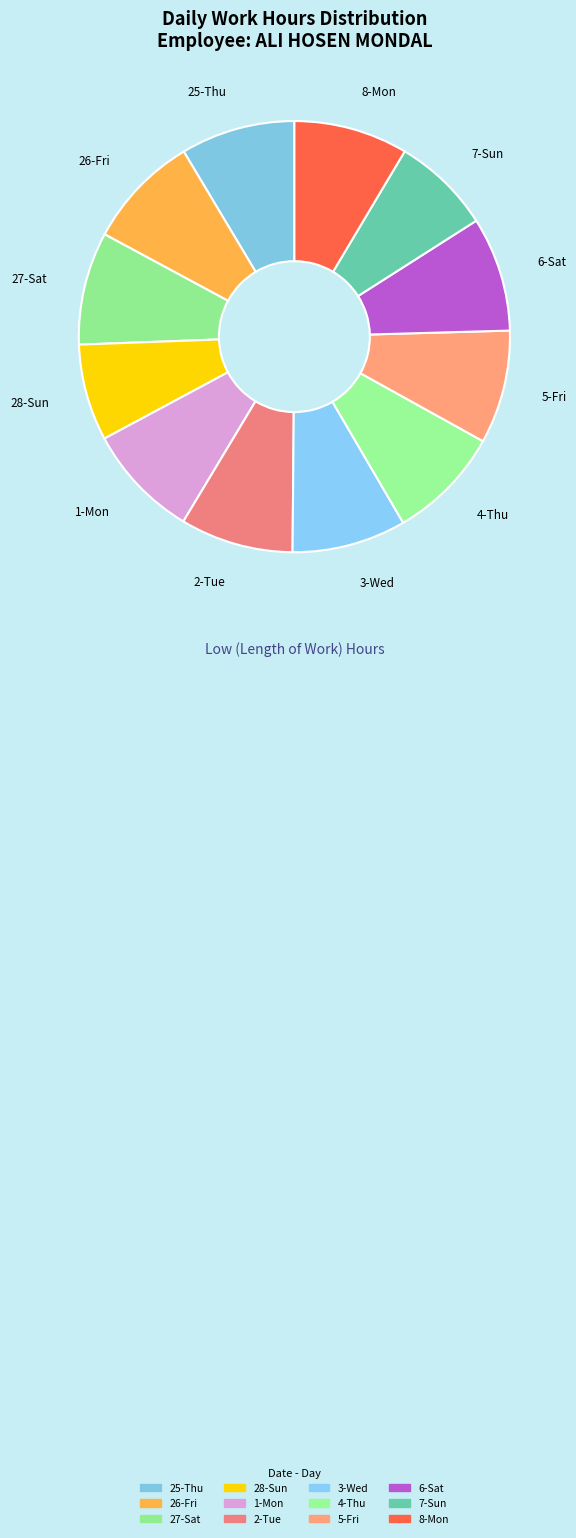

How many segments does this pie chart have?

12